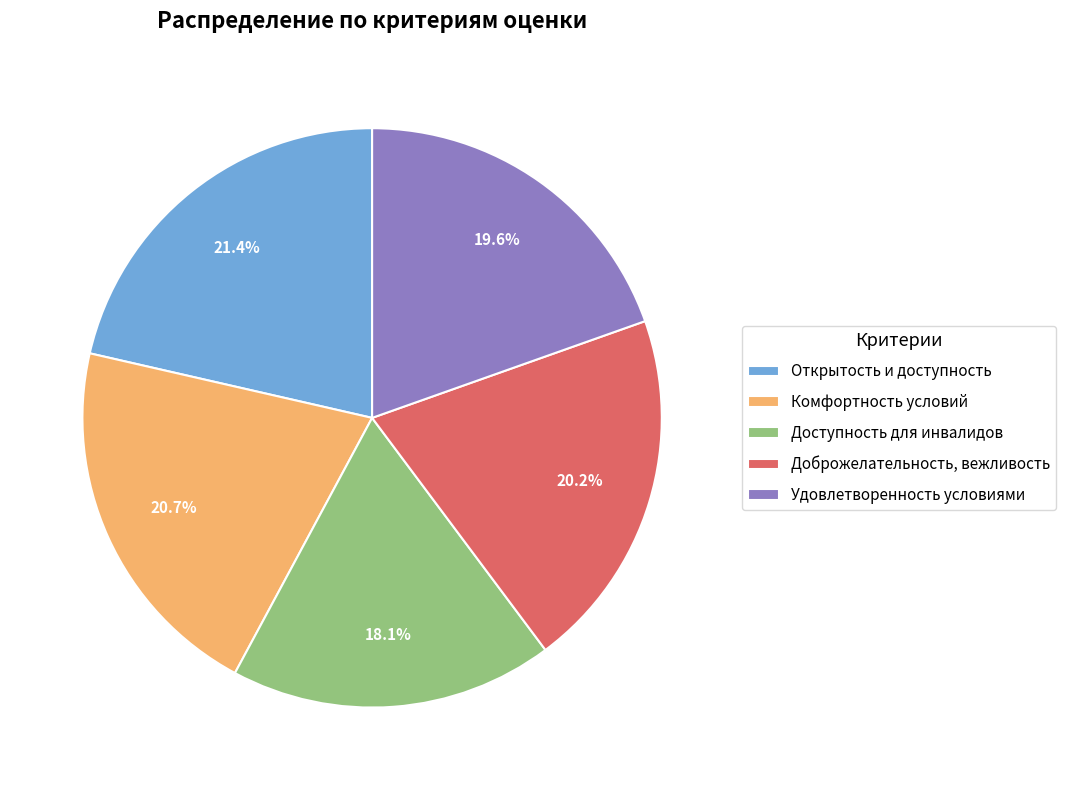

Does Доступность для инвалидов account for over 50% of the chart?

No